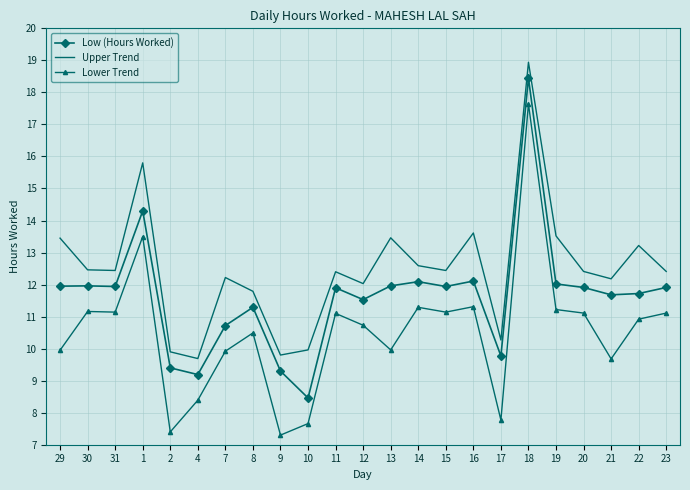

What is the difference between the highest and lowest values at 7?

2.3